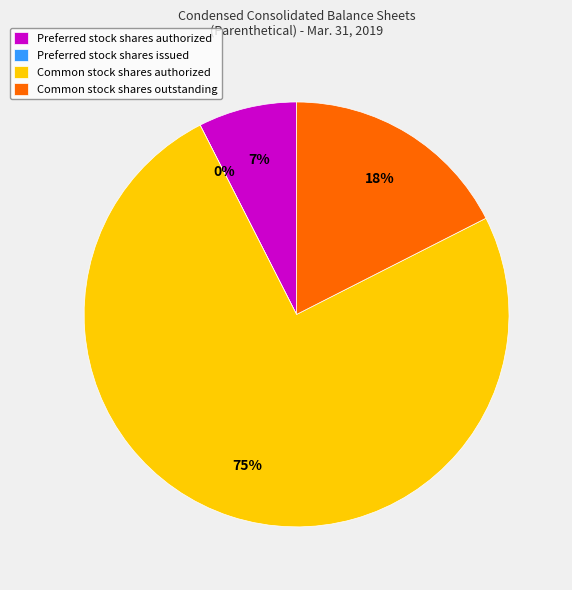

Which category has the biggest portion of the pie?

Common stock shares authorized